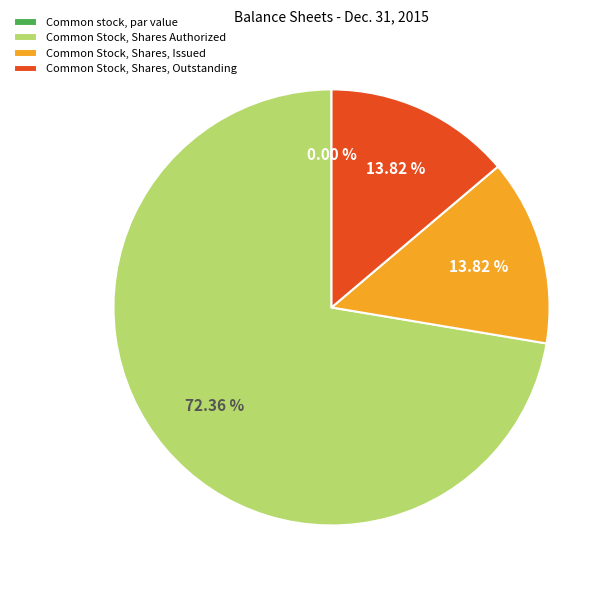

What is the ratio of the value at Common Stock, Shares, Issued to the value at Common Stock, Shares Authorized?

0.2